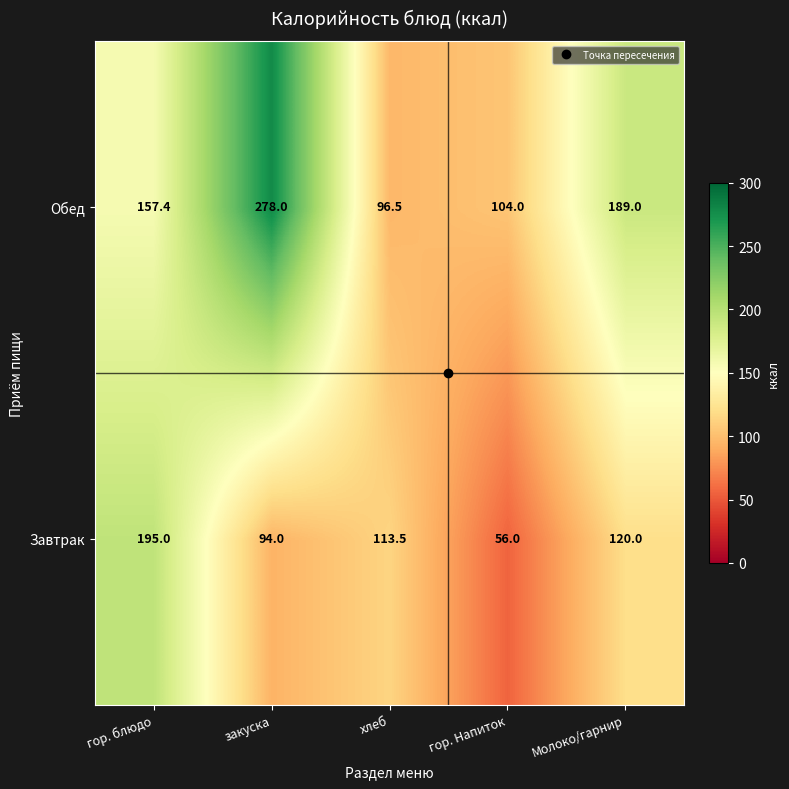

At which category is the sum across all series the highest?

закуска